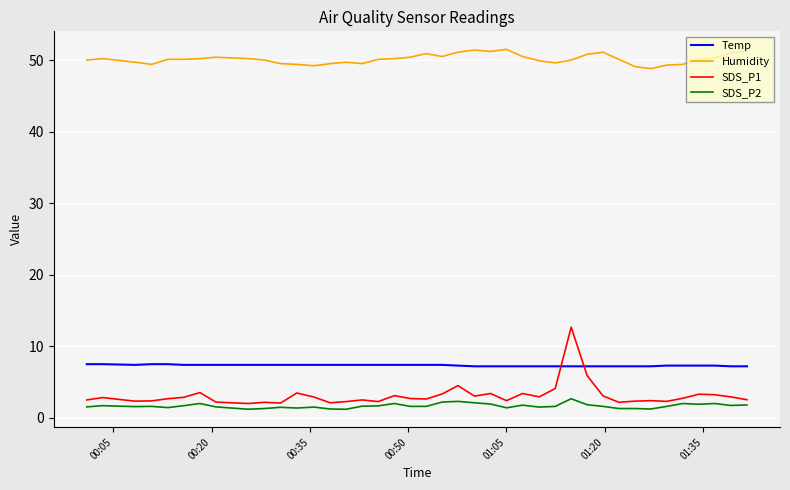

List the series in order of their peak value, lowest first.

SDS_P2, Temp, SDS_P1, Humidity